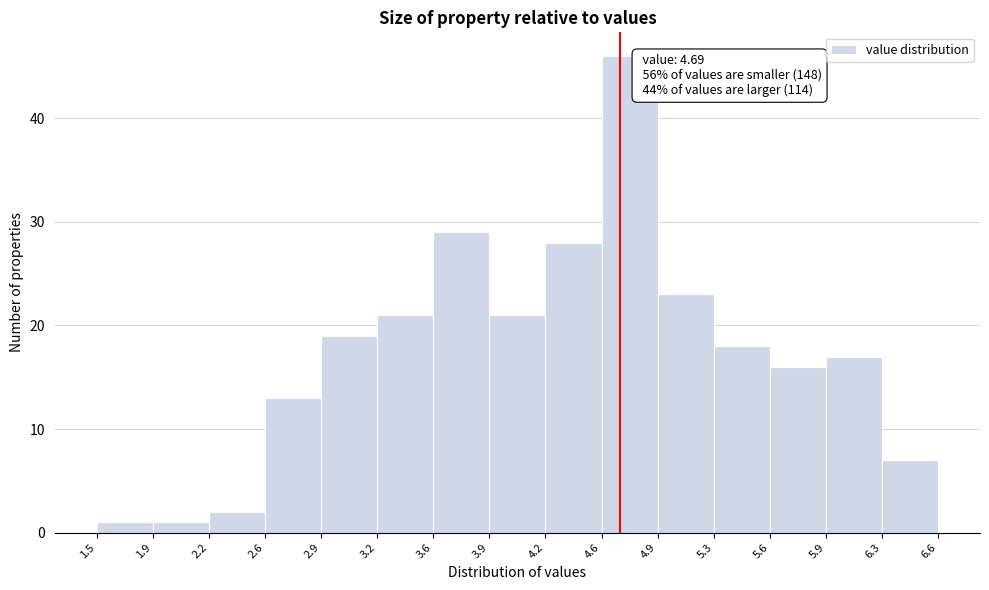

Over which range of the x-axis is the bar tallest?

4.6 to 4.9